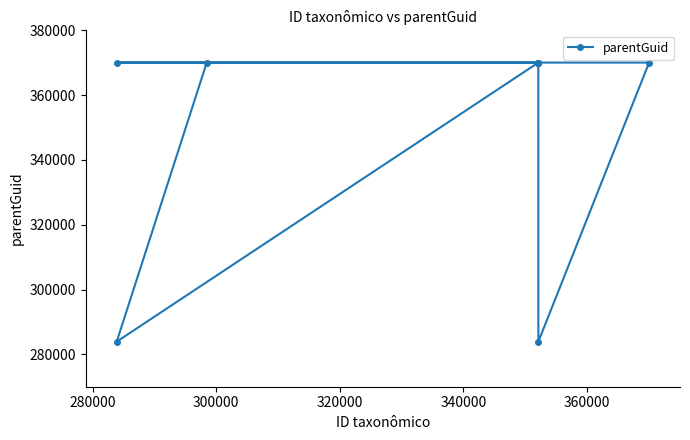

What is the value of the 4th point from the left?

370048